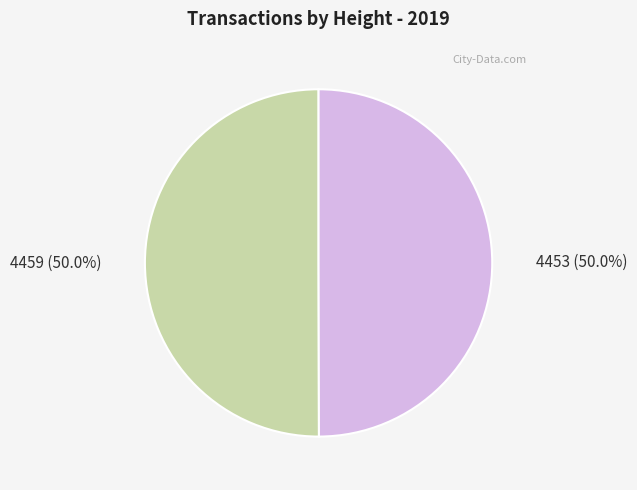

Combined, what portion of the pie is 4453 and 4459?

100.0%